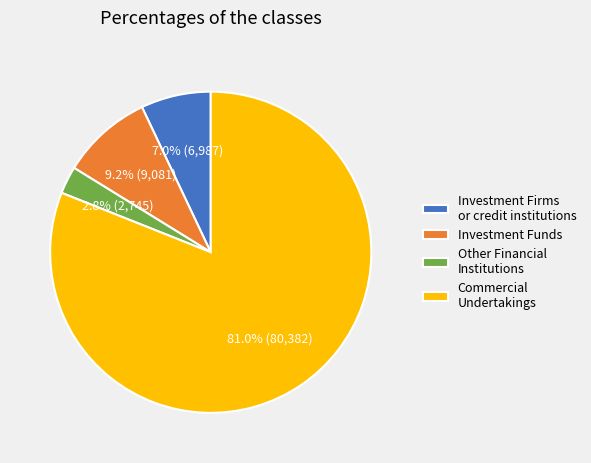

Count the number of slices in the pie.

4